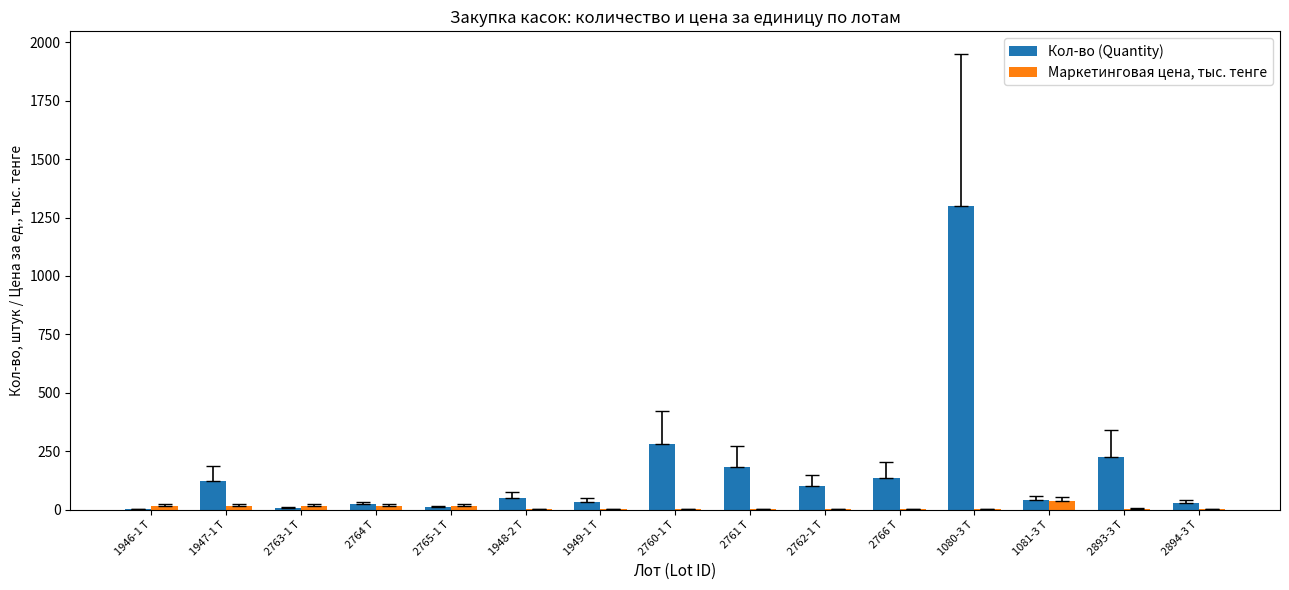

What is the spread (max minus min) of values at 2764 Т?

5.5